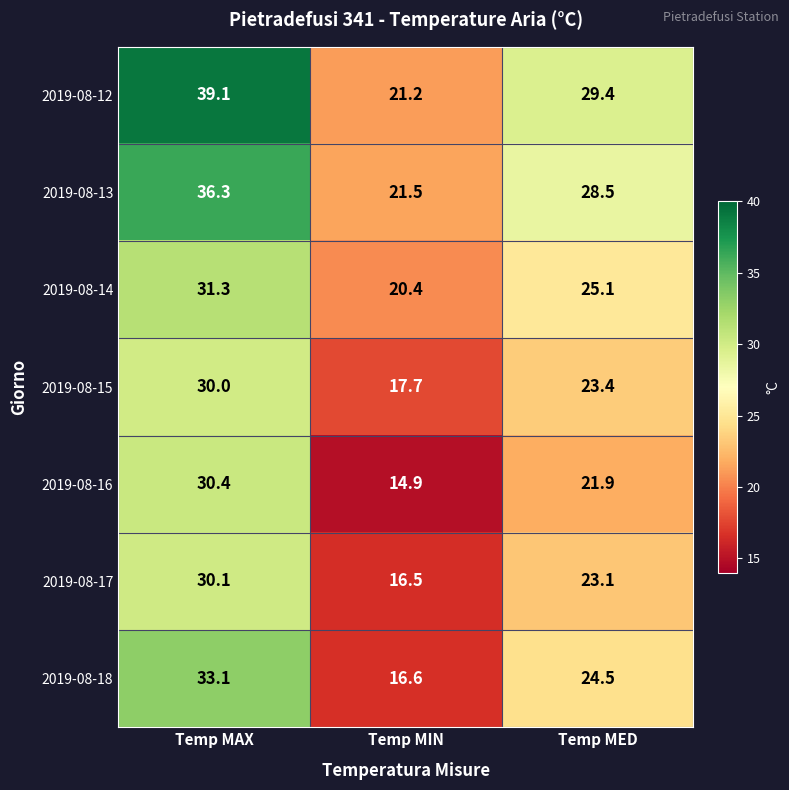

The 2019-08-14 series shows 8.1 at Temp MIN. True or false?

False